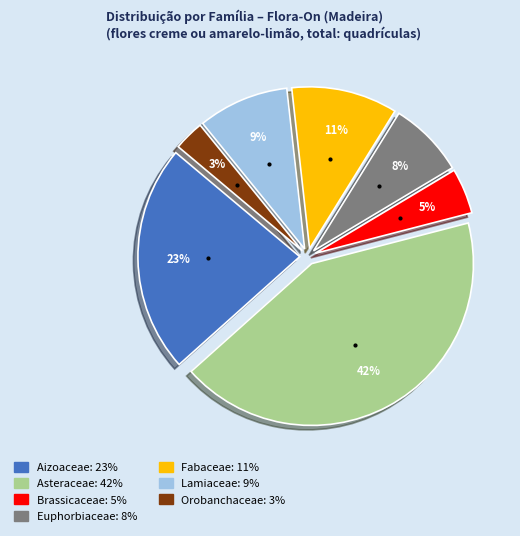

How many segments does this pie chart have?

7